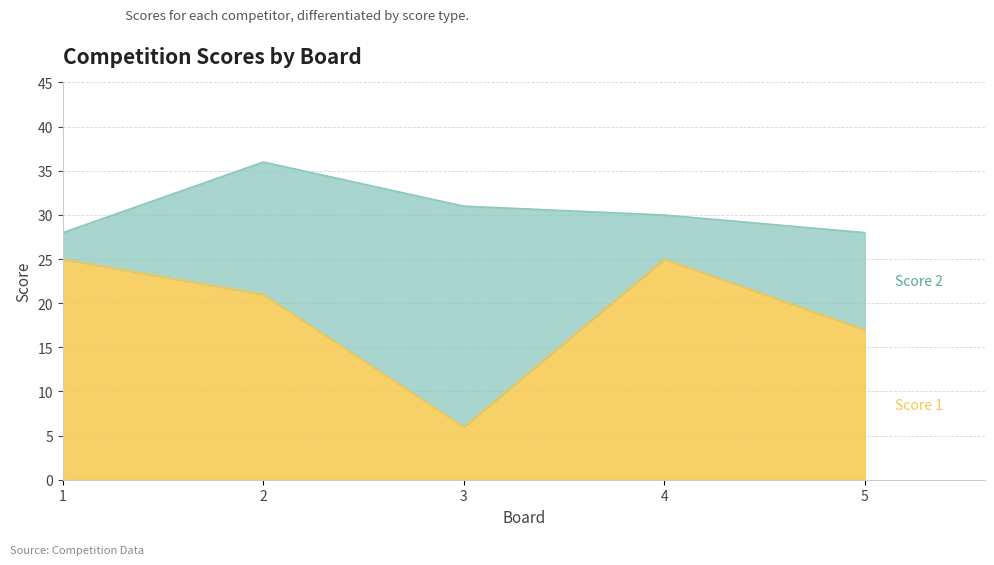

What is the smallest value displayed?

6